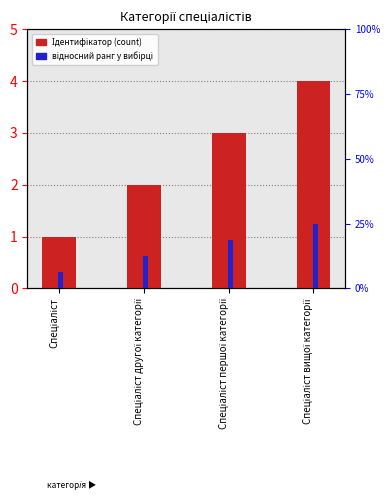

What is the difference between the maximum and minimum values in the відносний ранг series?

18.8